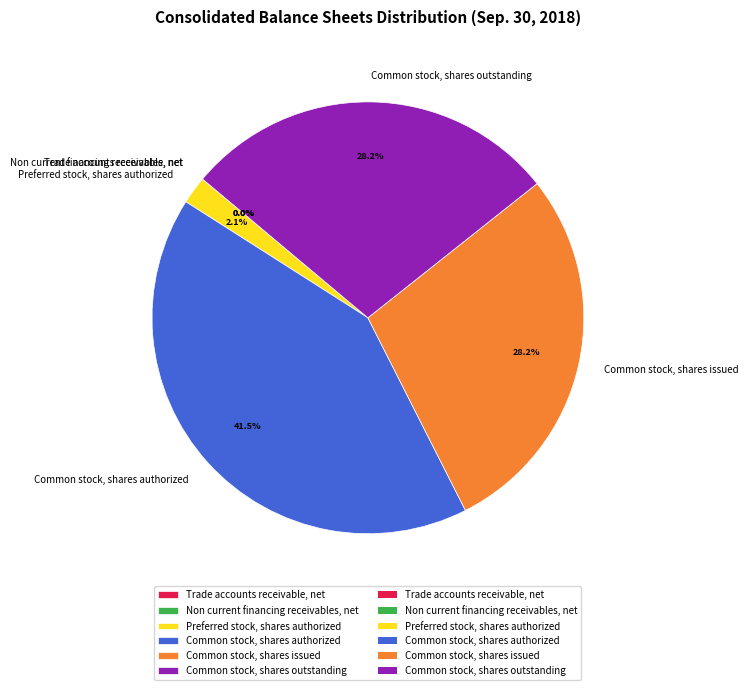

Is the sum of Common stock, shares authorized and Common stock, shares outstanding greater than half?

Yes